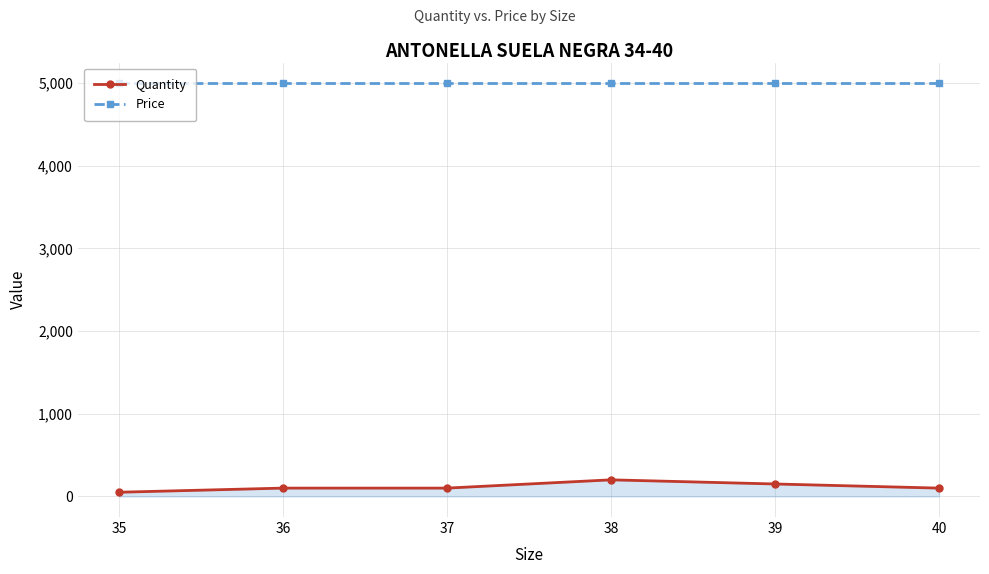

What is the highest value of the Quantity series?

200